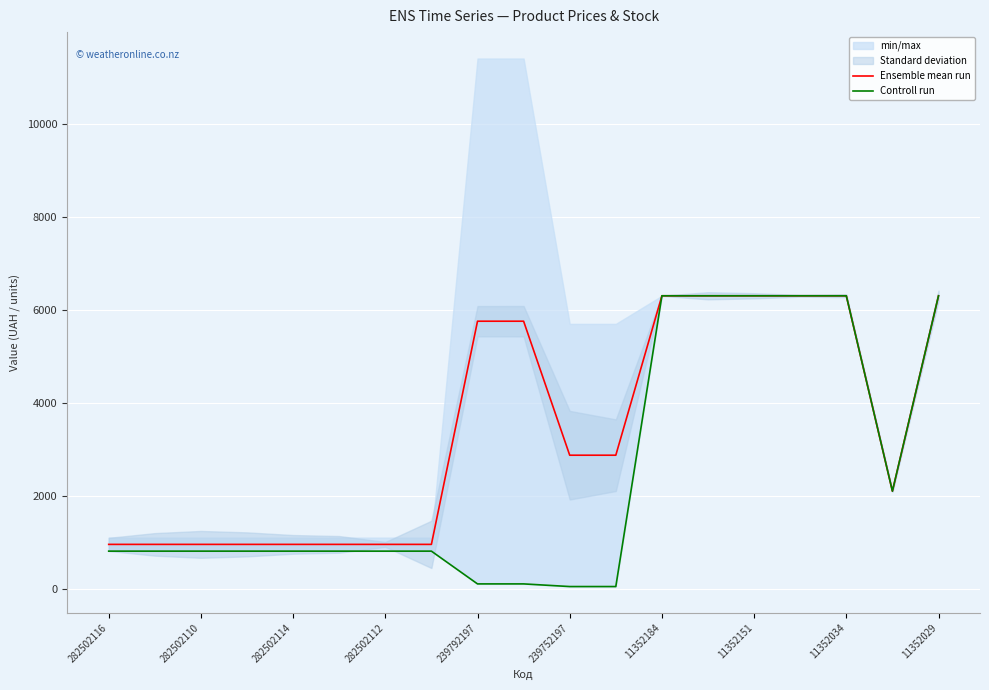

Is it true that Ensemble mean run equals 963.8 at 282502112?

True